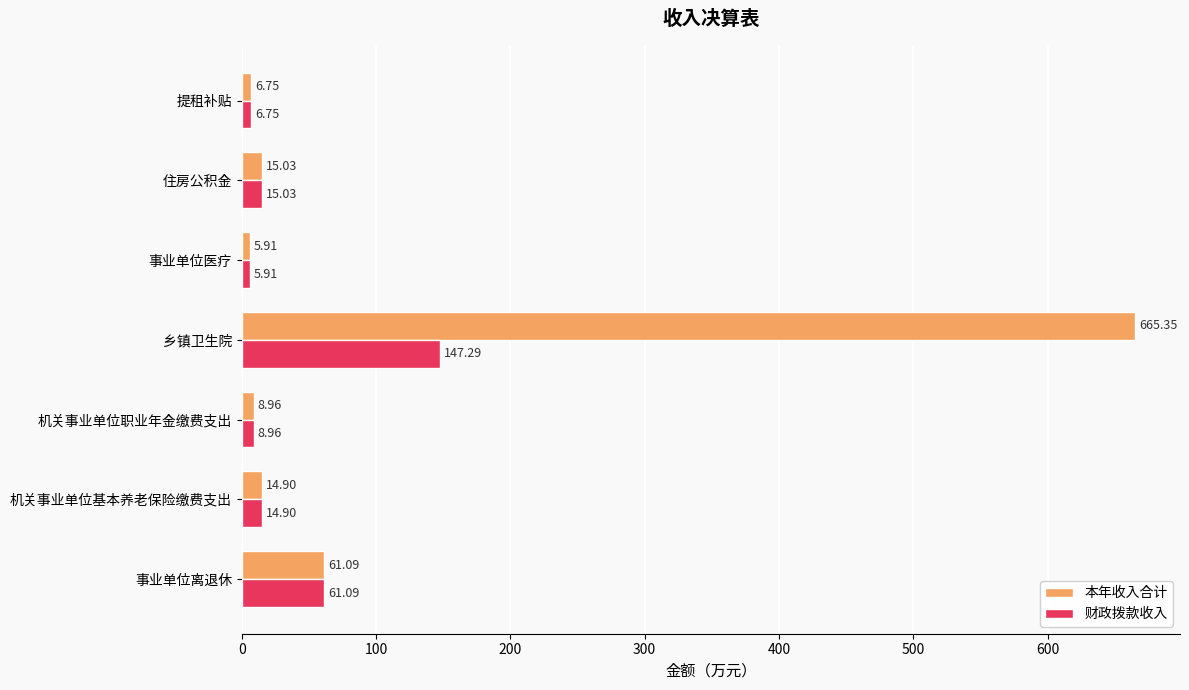

What is the sum of the 财政拨款收入 values at 机关事业单位基本养老保险缴费支出 and 乡镇卫生院?

162.2